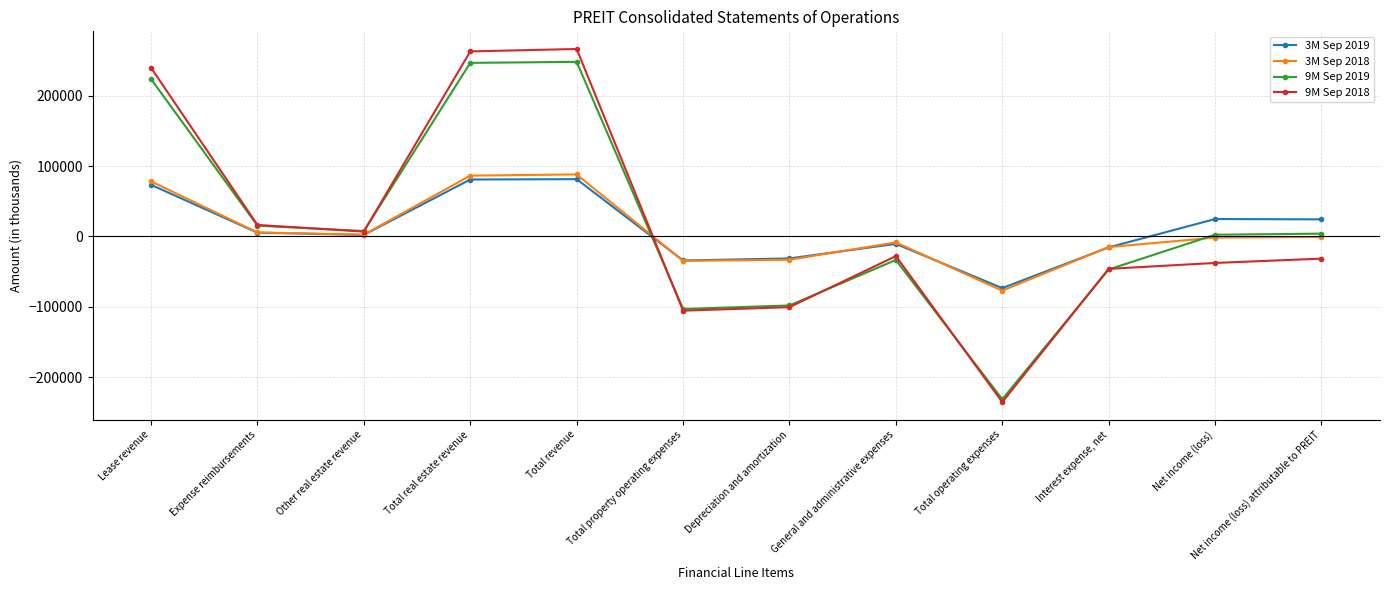

The value of 3M Sep 2019 at Lease revenue is 21482. True or false?

False